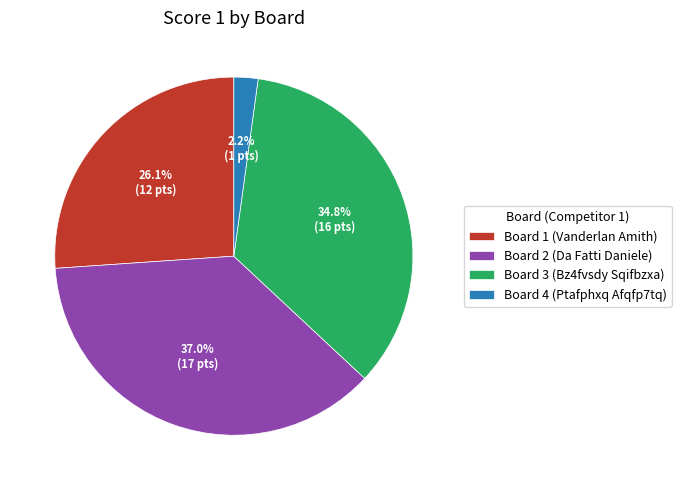

Count the number of slices in the pie.

4